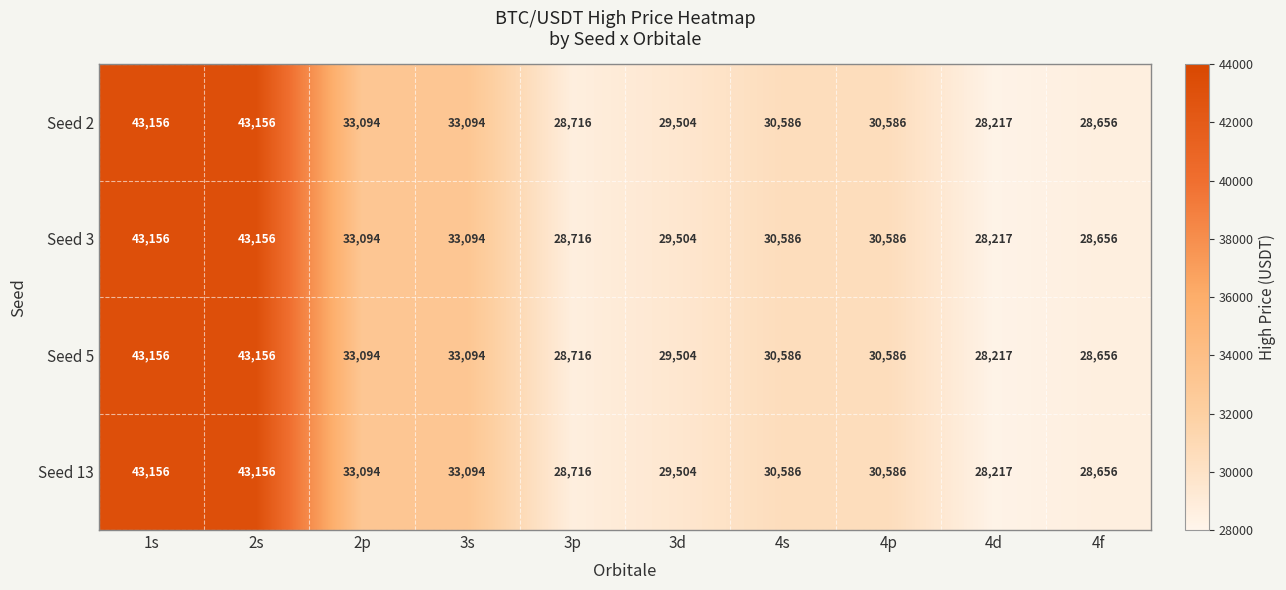

What value does the Seed 13 series have at 2s?

43156